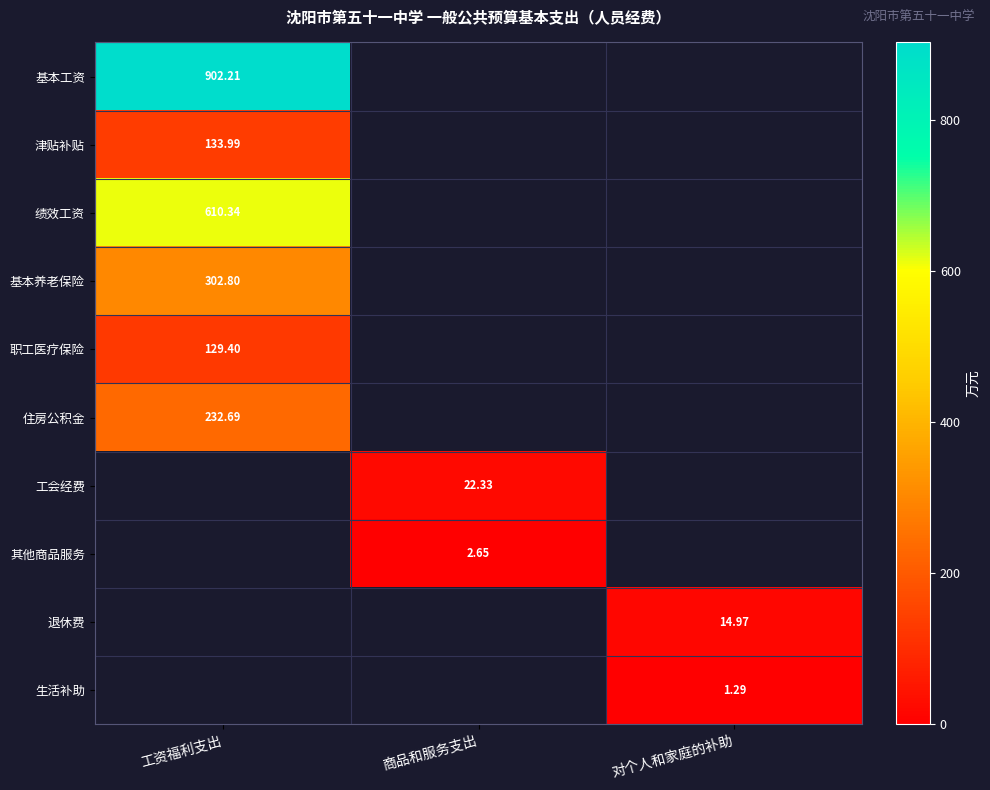

Rank the categories by 其他商品服务 value from highest to lowest.

商品和服务支出, 工资福利支出, 对个人和家庭的补助